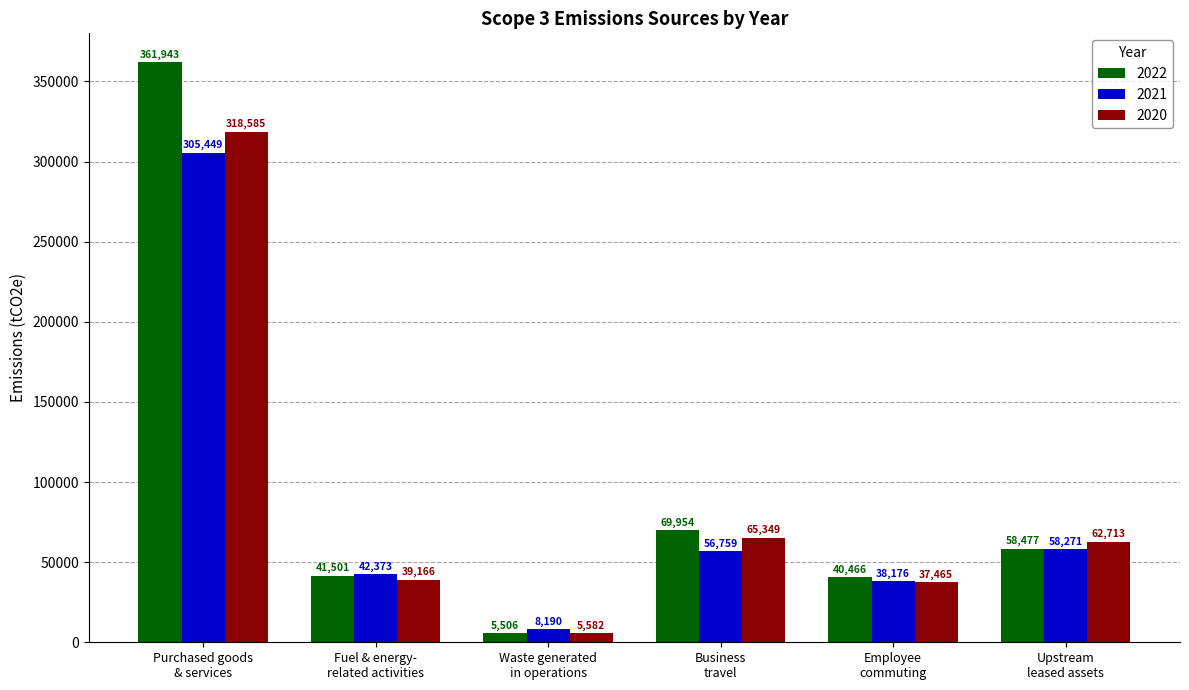

What is the highest value of the 2022 series?

361943